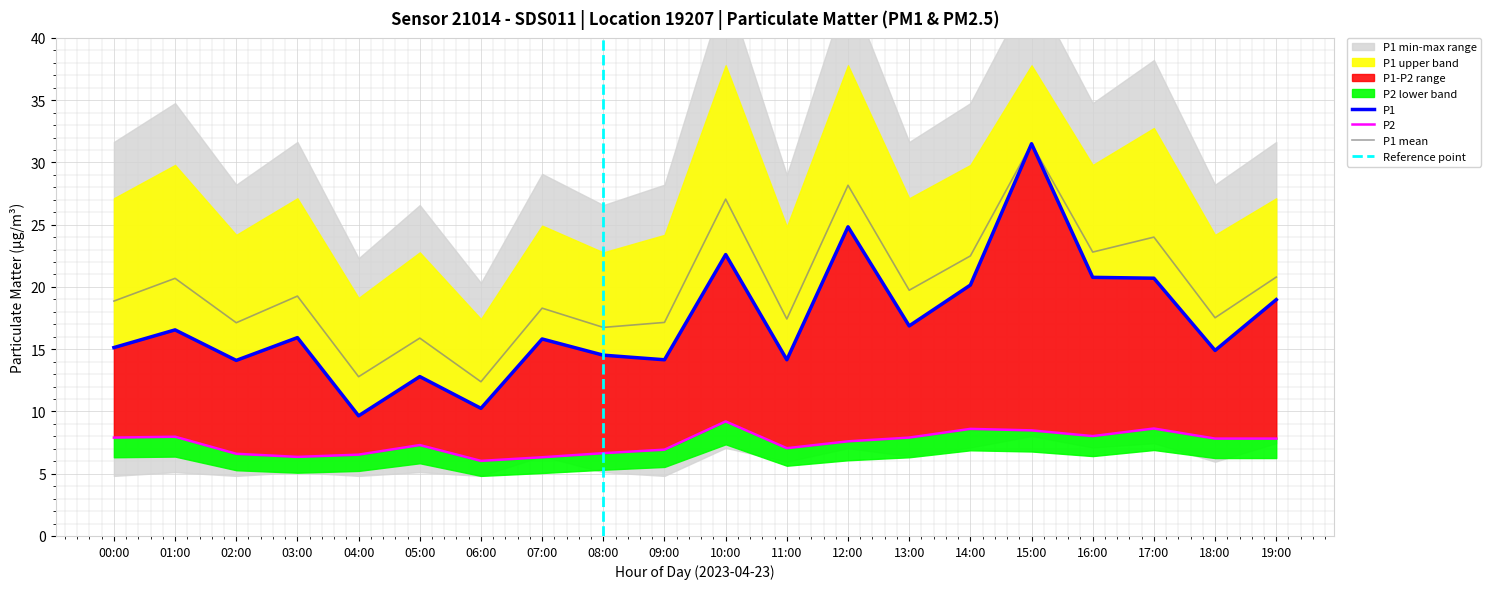

Between 09:00 and 12:00, which is larger?

12:00